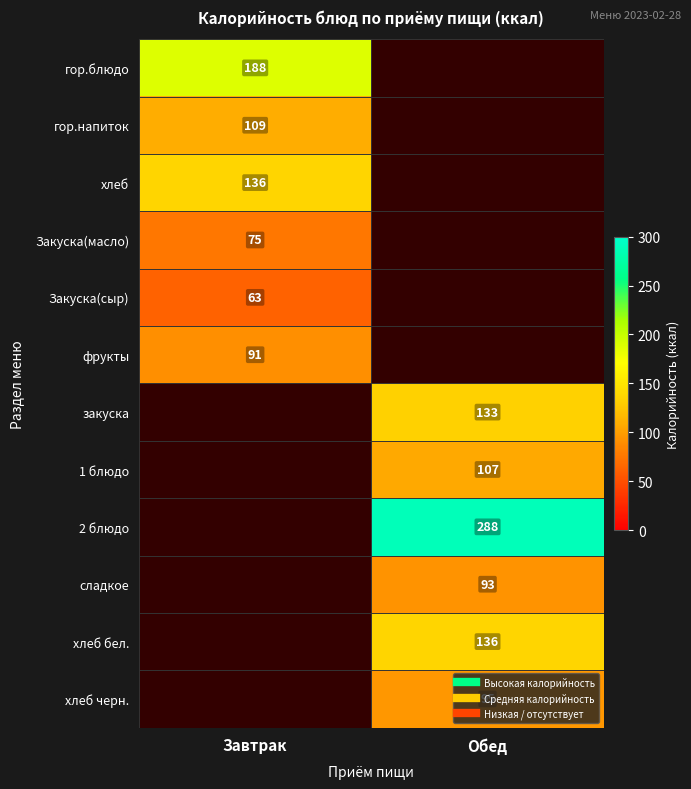

List the series in order of their peak value, lowest first.

Закуска(сыр), Закуска(масло), фрукты, гор.напиток, хлеб, гор.блюдо, закуска, 1 блюдо, 2 блюдо, сладкое, хлеб бел., хлеб черн.